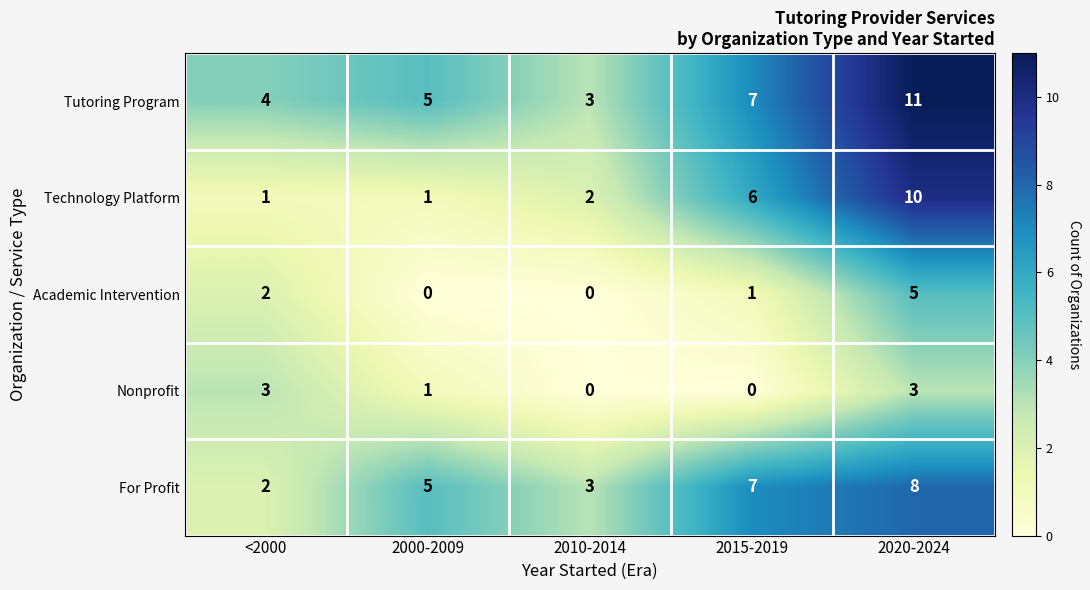

At which label is Academic Intervention closest to 2?

<2000